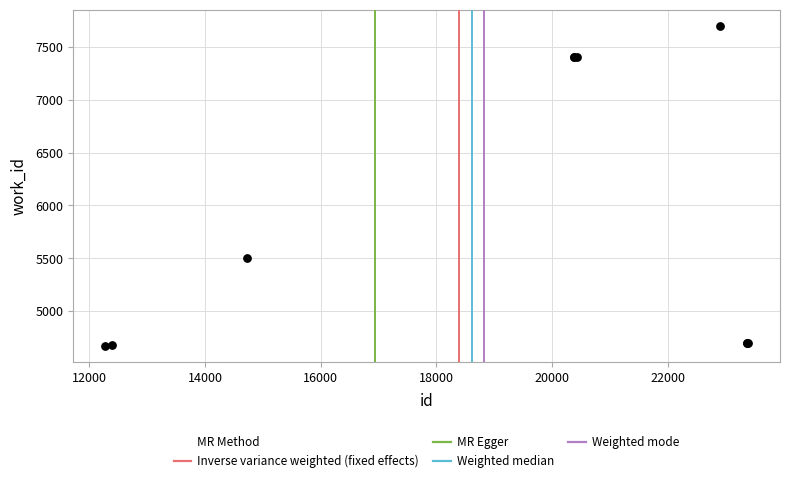

What Y value in the scatter plot is closest to 6184?

5501